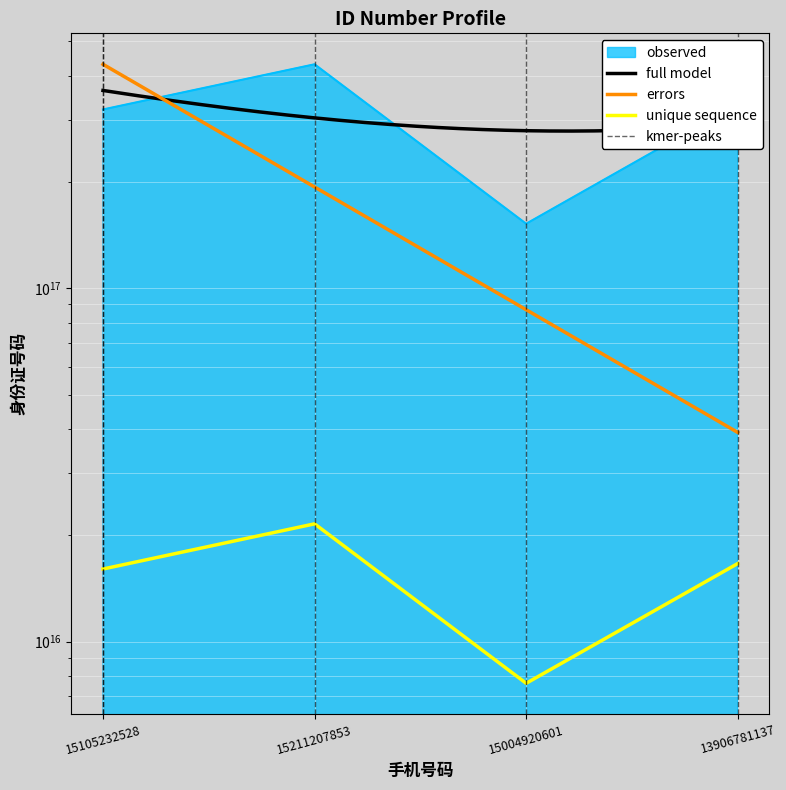

What position from the left is 15105232528?

1